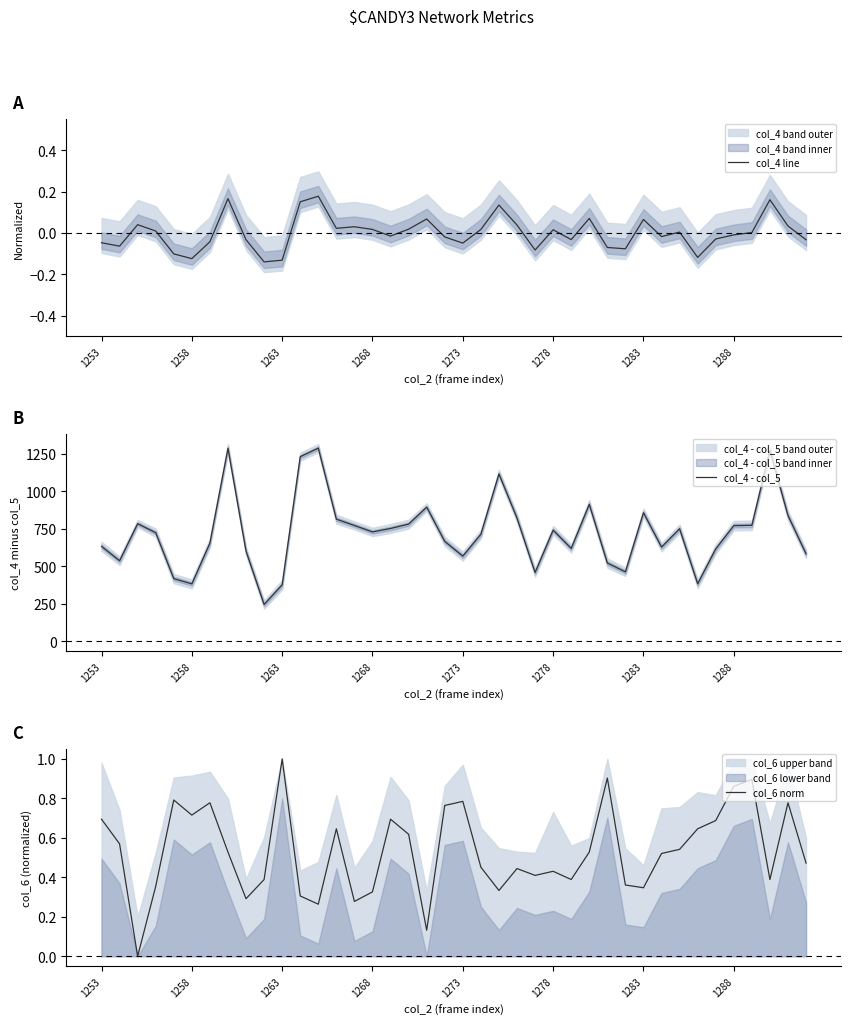

True or false: col_6 norm and col_4 line intersect in this chart.

True